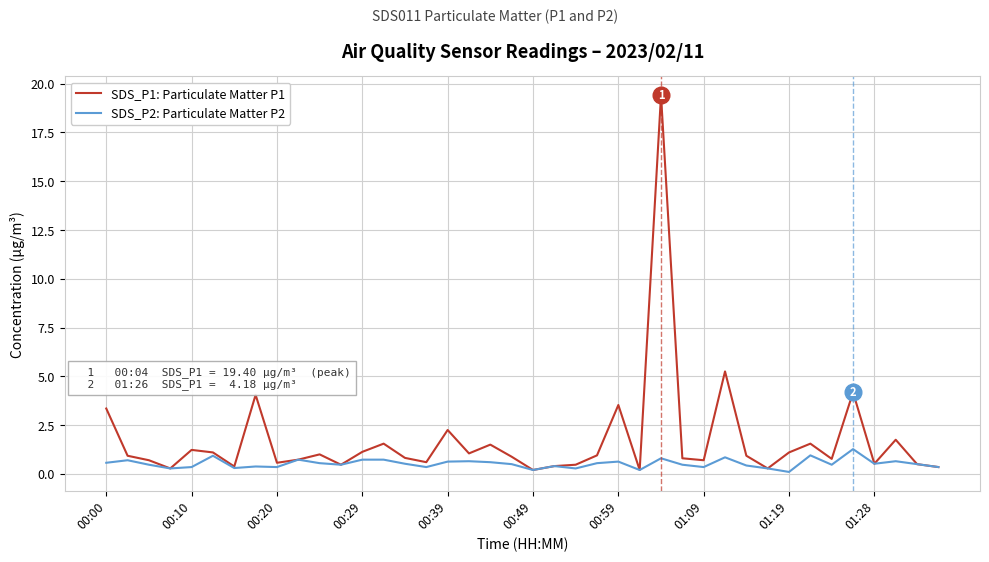

Does the chart have visible grid lines?

Yes